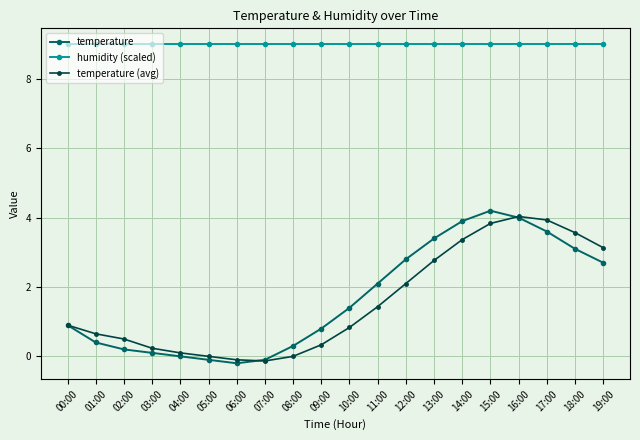

What is the label of the 13th point from the left?

12:00